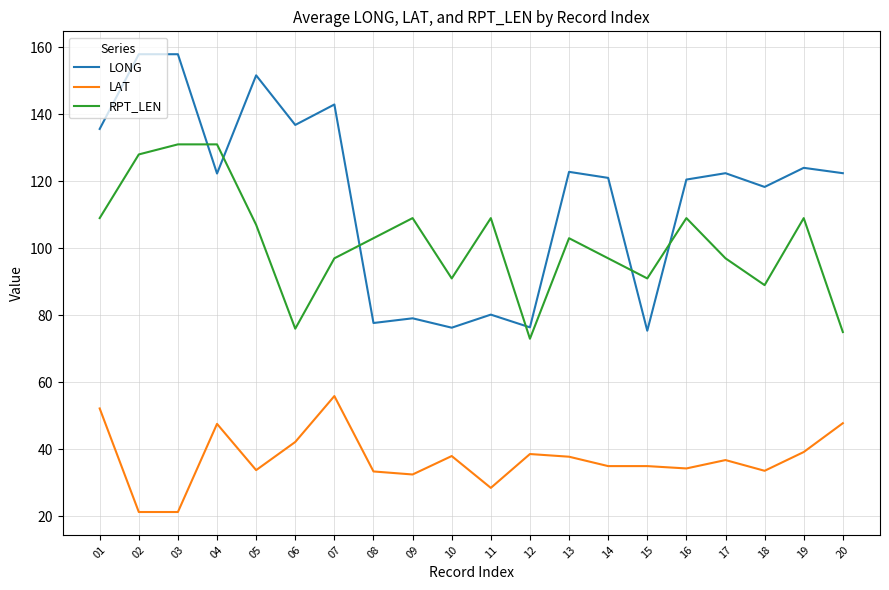

Is this an area chart (filled region under the line)?

No